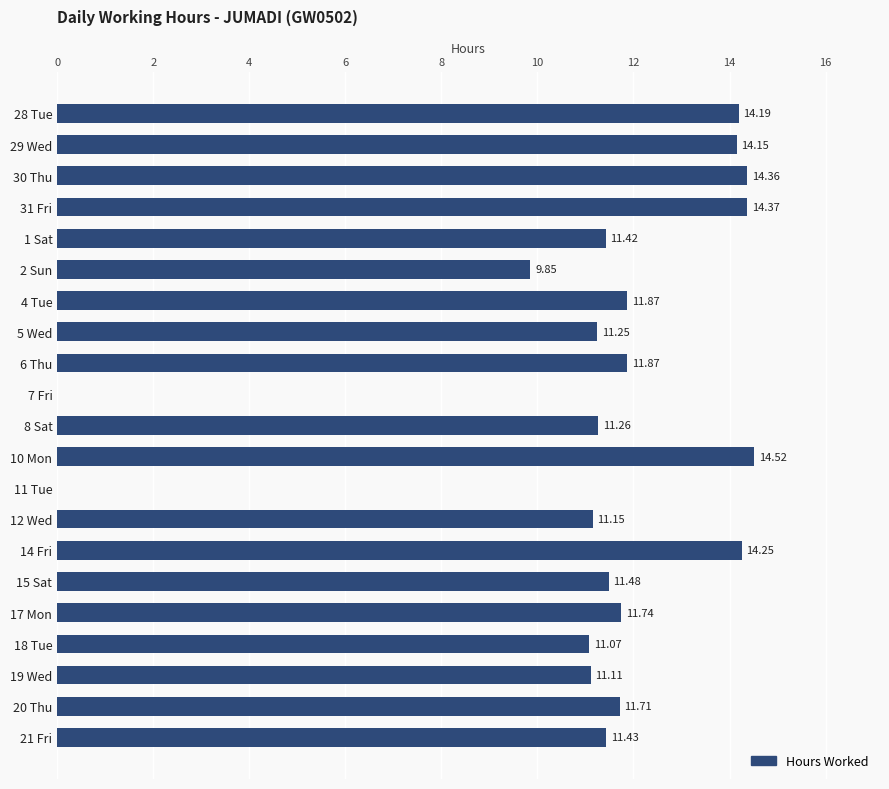

What is the sum of all values?

233.1